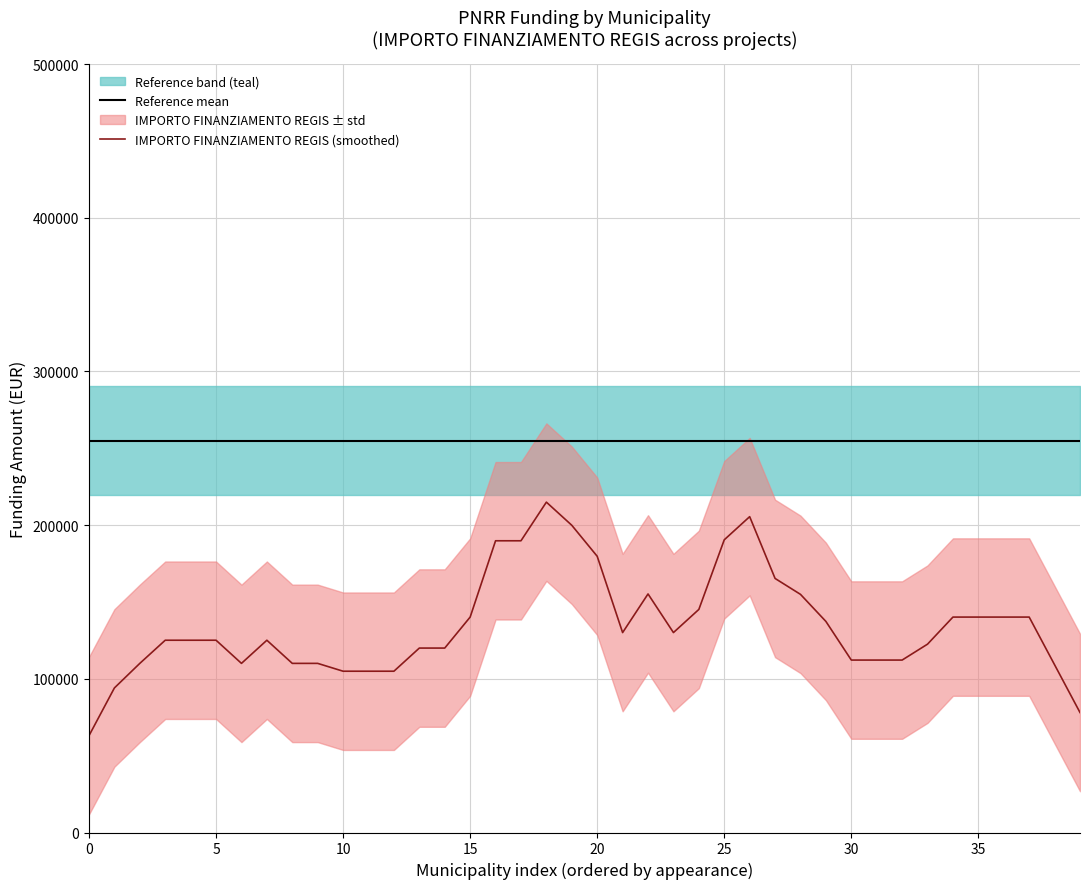

Read the Reference mean value at 10.

255028.7